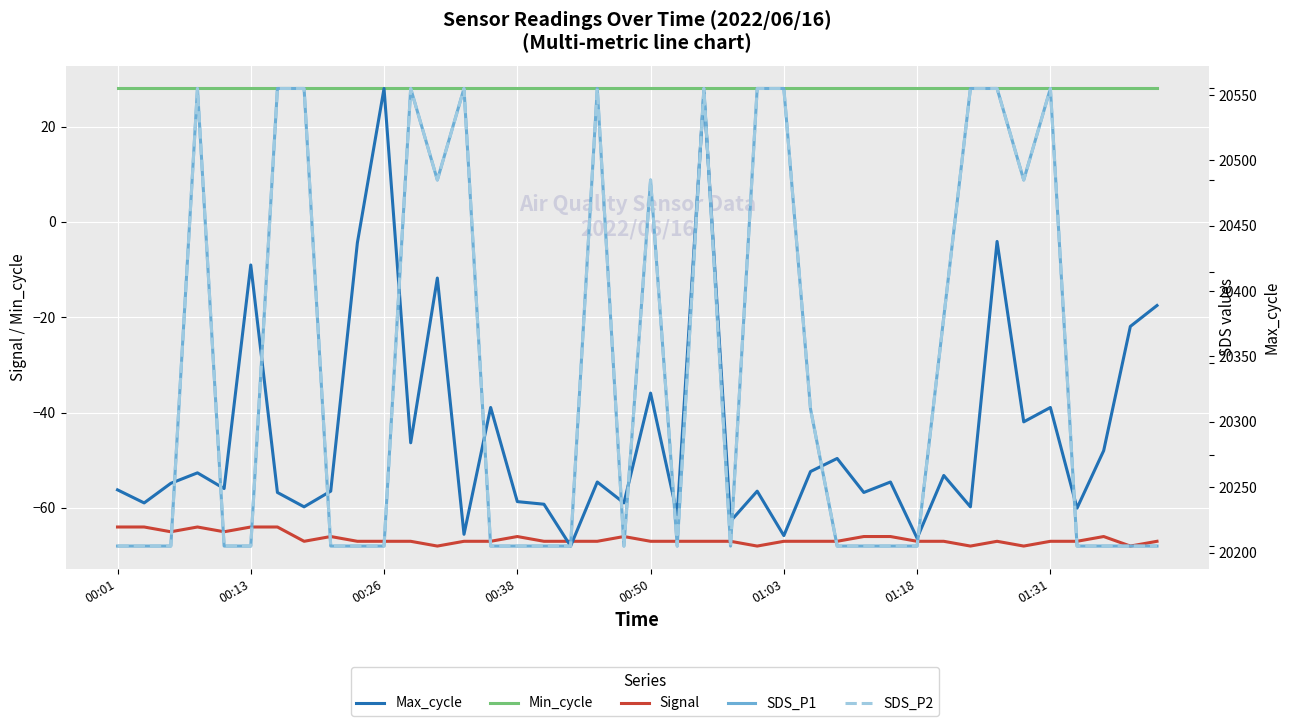

Which series has the largest total across all categories?

Max_cycle